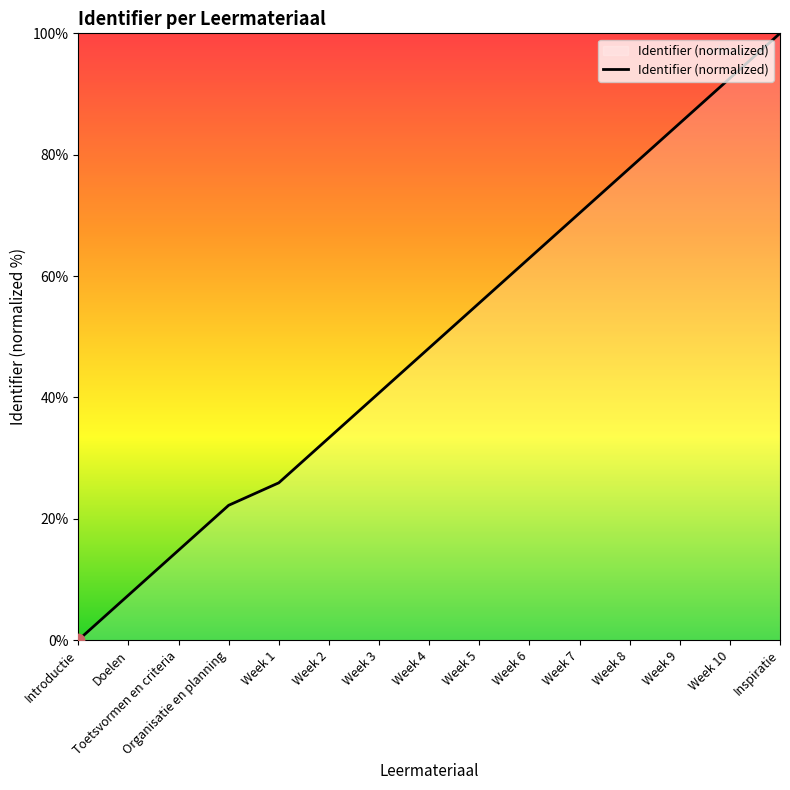

Which has a higher value, Inspiratie or Week 6?

Inspiratie